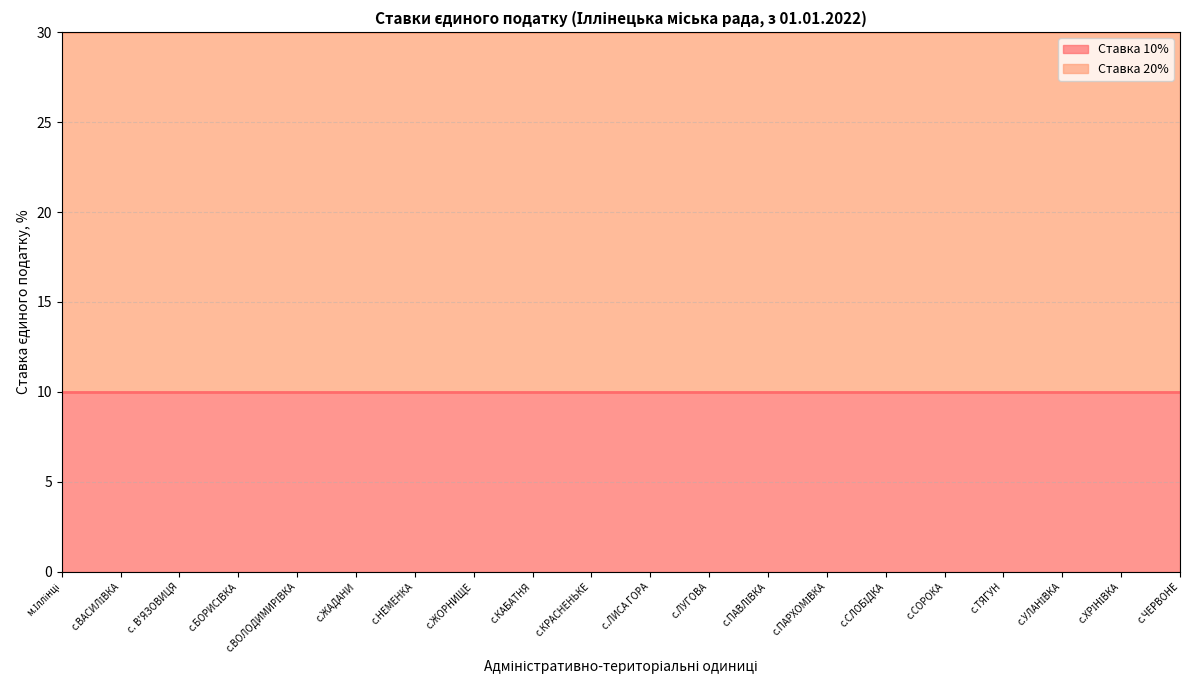

How many lines are shown in the chart?

2